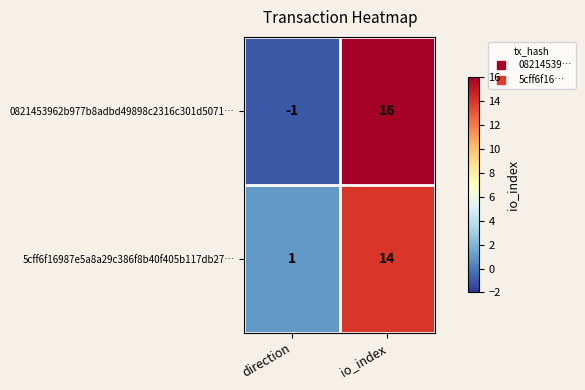

Count the number of categories in the chart.

2